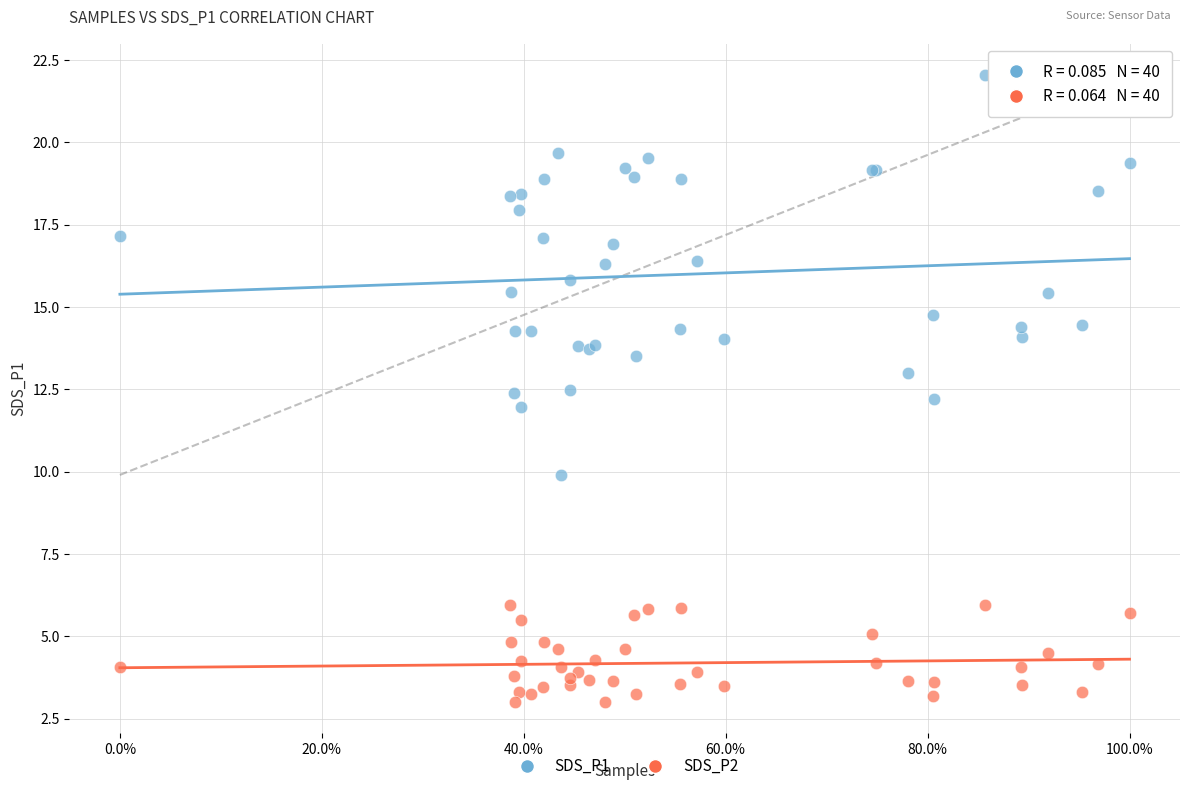

What is the X range (max minus min) for the scatter plot?

1.0